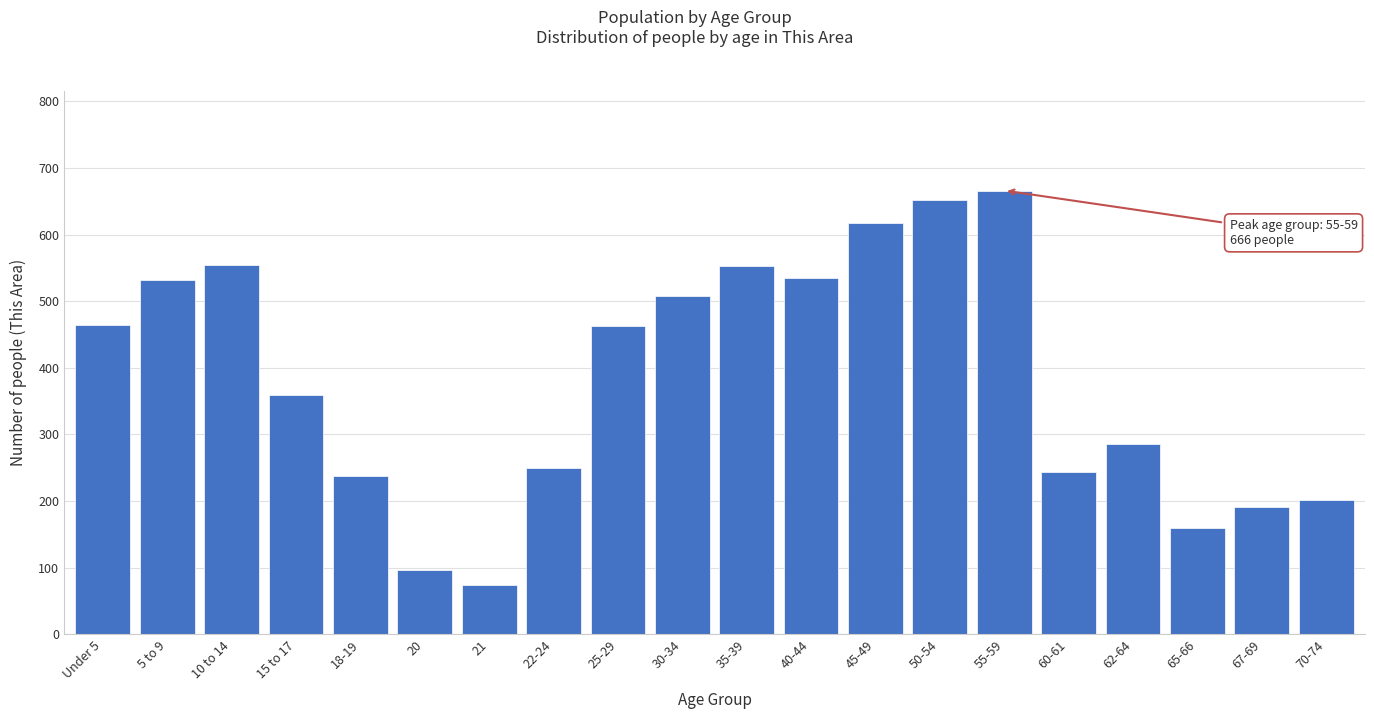

What is the difference between the maximum and minimum values?

592